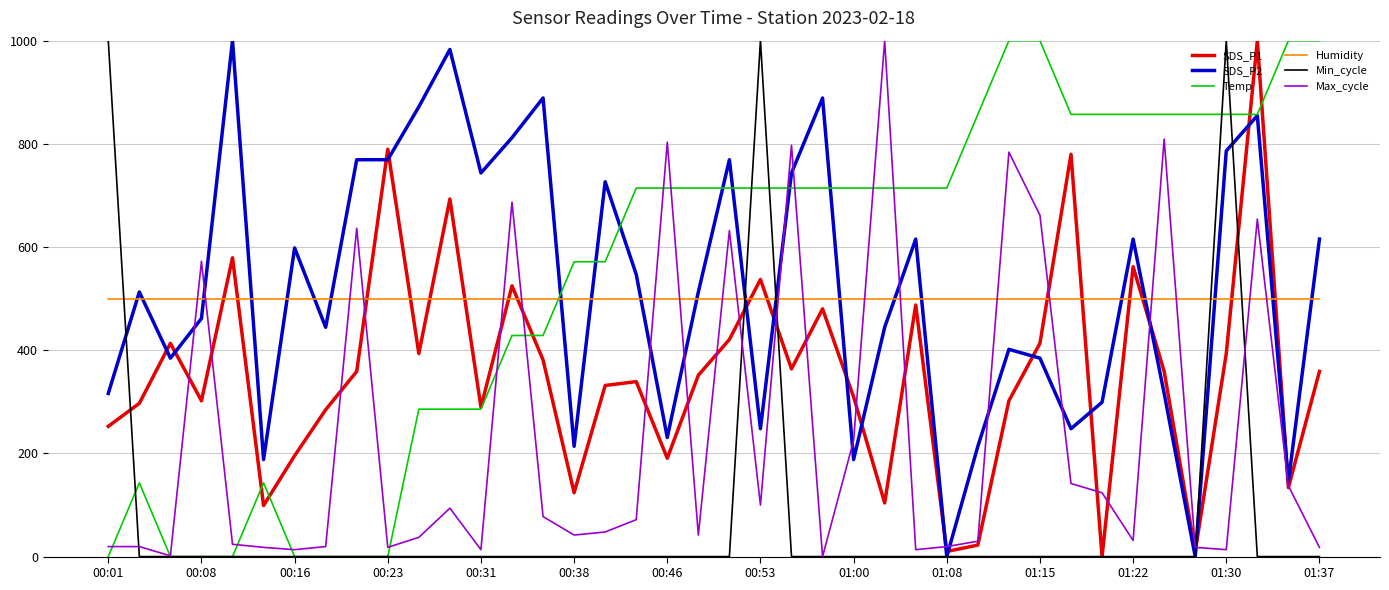

True or false: Humidity and SDS_P1 cross at least once.

True